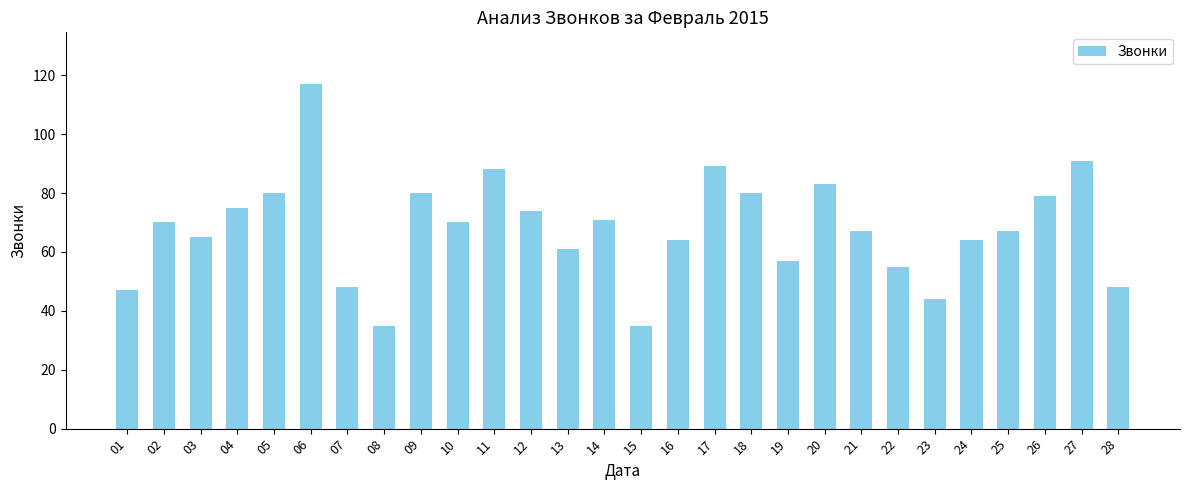

What is the ratio of the value at 23 to the value at 15?

1.3